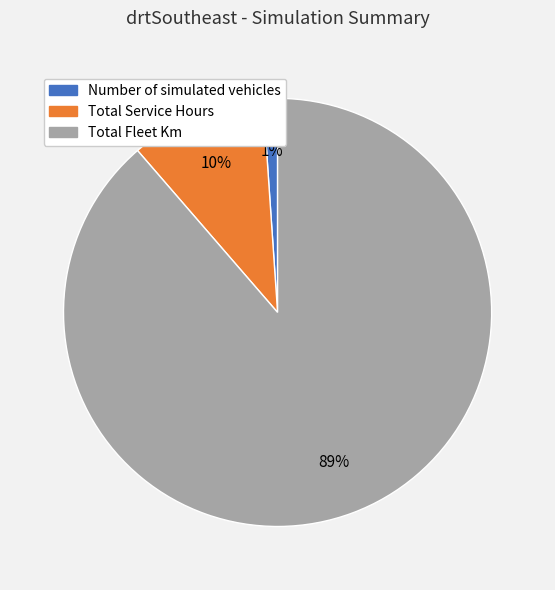

Which slice represents more than half of the pie?

Total Fleet Km